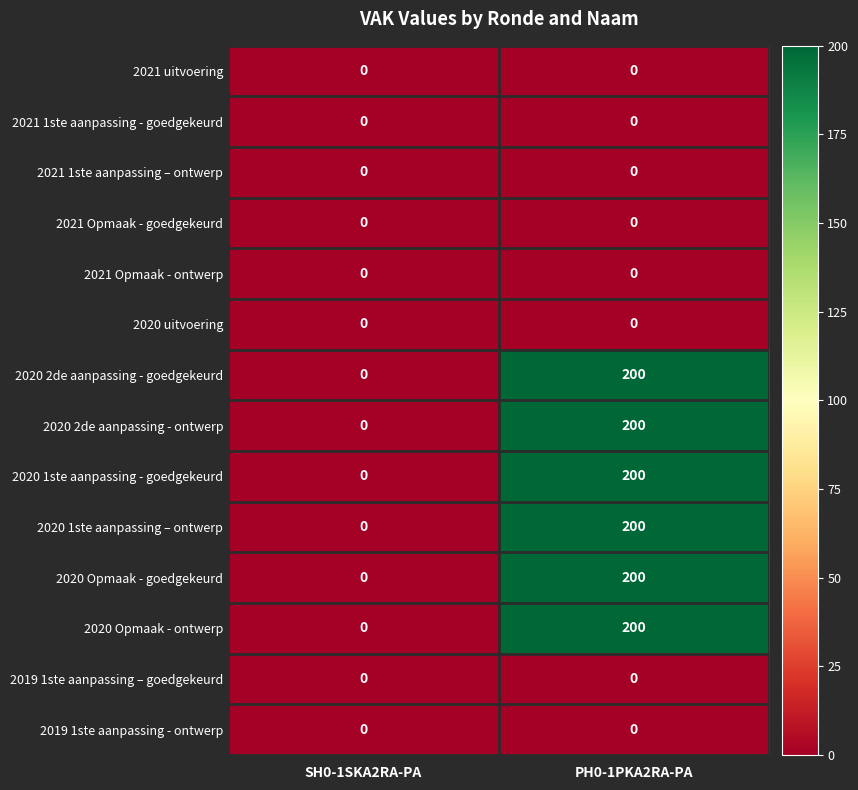

How many positive values does the 2020 2de aanpassing - goedgekeurd series have?

1